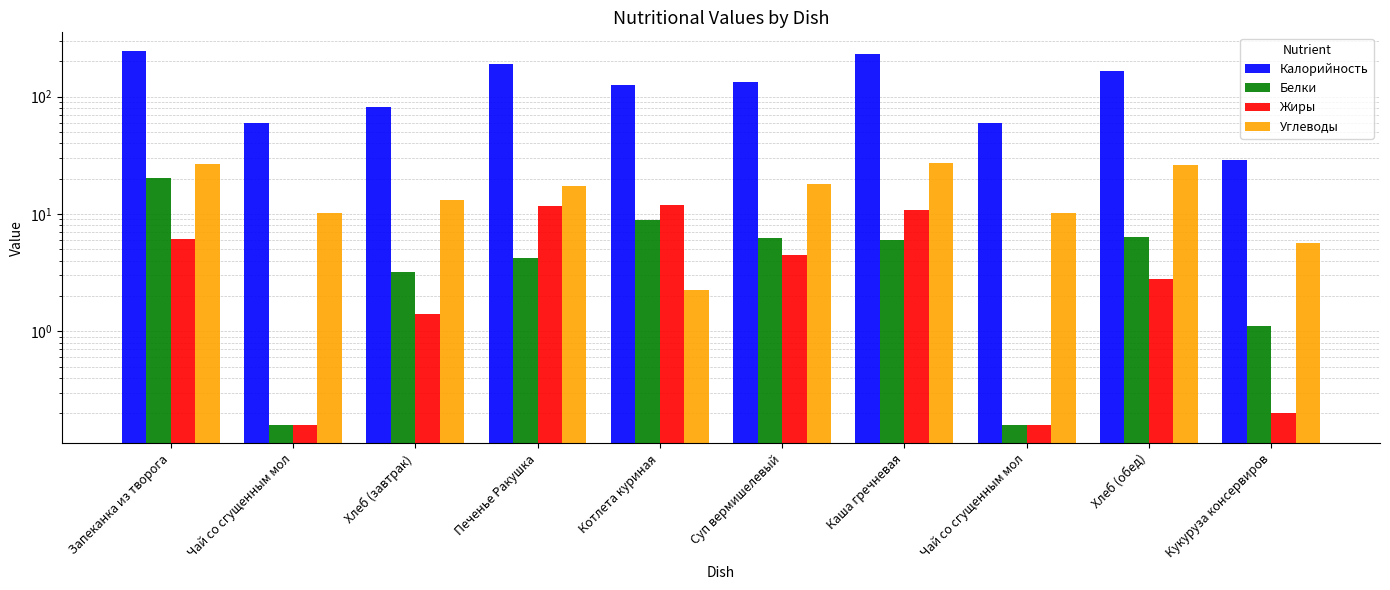

Reading left to right, list all the values displayed in this chart.

Калорийность: Запеканка из творога=244.8	Чай со сгущенным мол=60.0	Хлеб (завтрак)=82.2	Печенье Ракушка=190.2	Котлета куриная=125.0	Суп вермишелевый=133.6	Каша гречневая=229.1	Чай со сгущенным мол=60.0	Хлеб (обед)=164.4	Кукуруза консервиров=29.0
Белки: Запеканка из творога=20.1	Чай со сгущенным мол=0.2	Хлеб (завтрак)=3.2	Печенье Ракушка=4.2	Котлета куриная=8.9	Суп вермишелевый=6.2	Каша гречневая=6.0	Чай со сгущенным мол=0.2	Хлеб (обед)=6.4	Кукуруза консервиров=1.1
Жиры: Запеканка из творога=6.1	Чай со сгущенным мол=0.2	Хлеб (завтрак)=1.4	Печенье Ракушка=11.6	Котлета куриная=11.9	Суп вермишелевый=4.5	Каша гречневая=10.8	Чай со сгущенным мол=0.2	Хлеб (обед)=2.8	Кукуруза консервиров=0.2
Углеводы: Запеканка из творога=26.8	Чай со сгущенным мол=10.2	Хлеб (завтрак)=13.1	Печенье Ракушка=17.2	Котлета куриная=2.2	Суп вермишелевый=17.8	Каша гречневая=27.1	Чай со сгущенным мол=10.2	Хлеб (обед)=26.2	Кукуруза консервиров=5.6